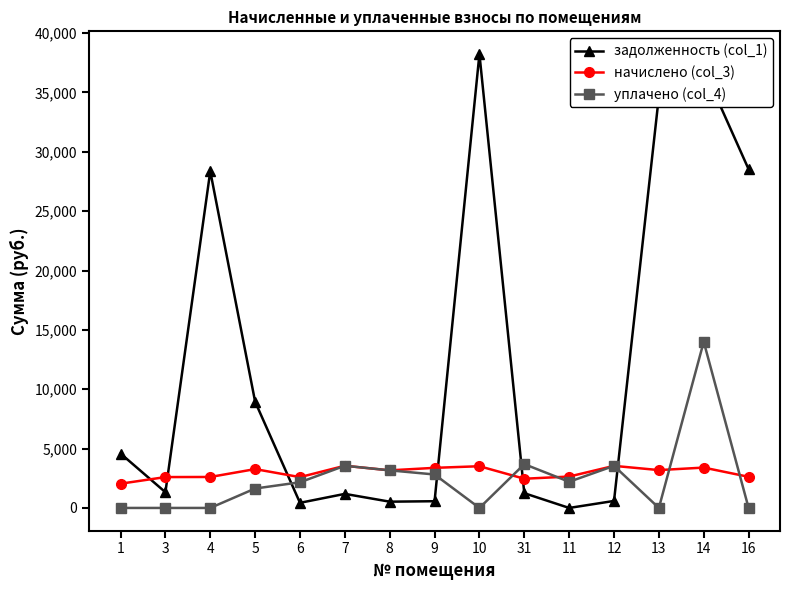

At how many categories does at least one series exceed 6839?

6